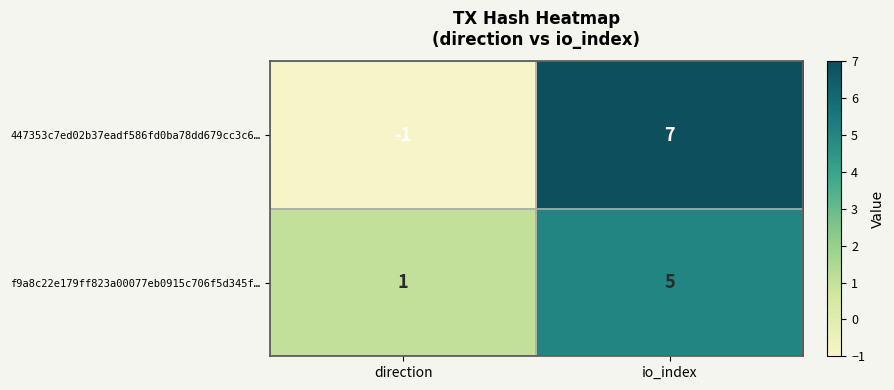

At which category does the chart reach its peak across all series?

io_index